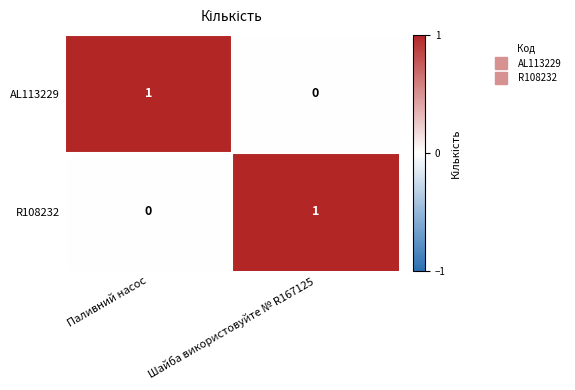

Is the value of R108232 at Шайба використовуйте № R167125 greater than the value of AL113229 at Шайба використовуйте № R167125?

Yes